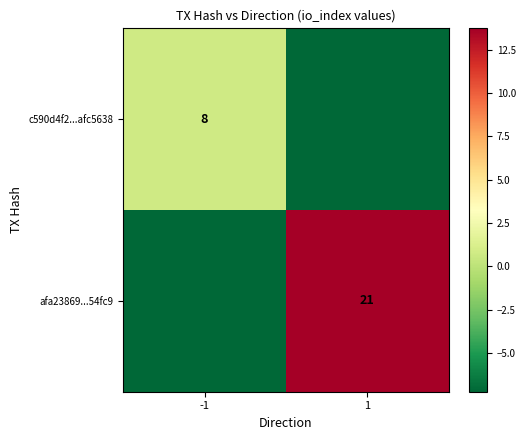

Between -1 and 1, which is larger?

-1